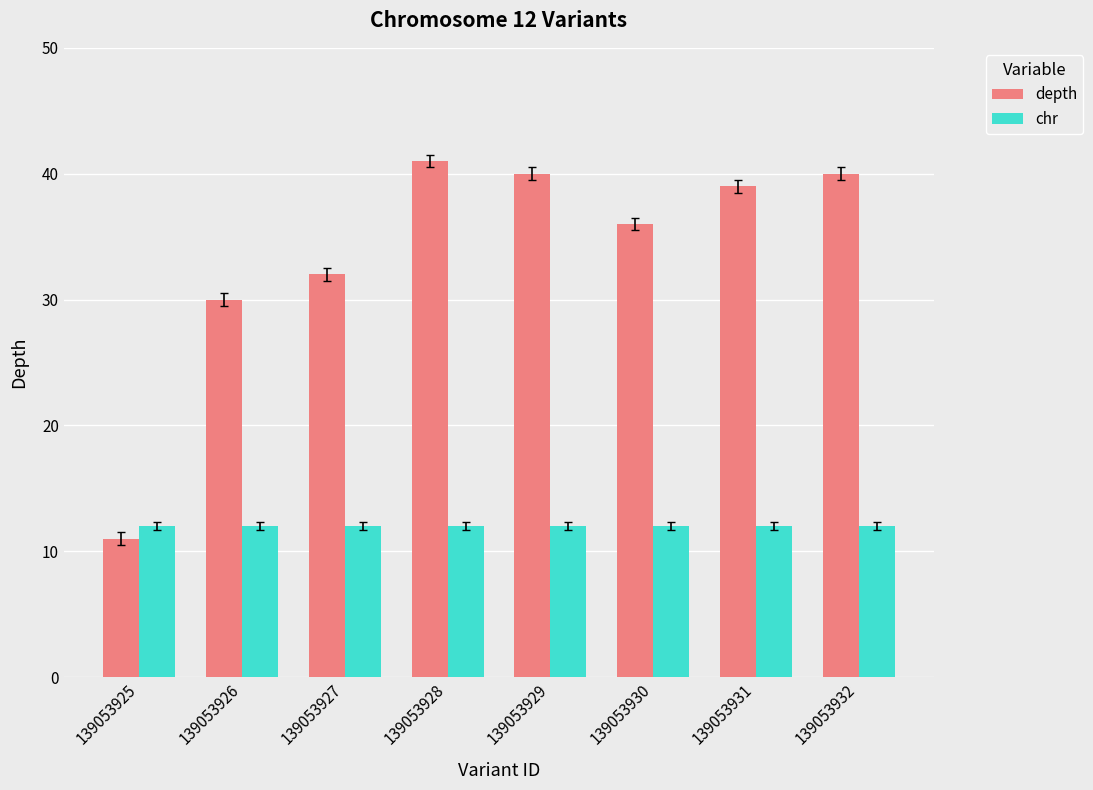

Does the chart contain any negative values?

No